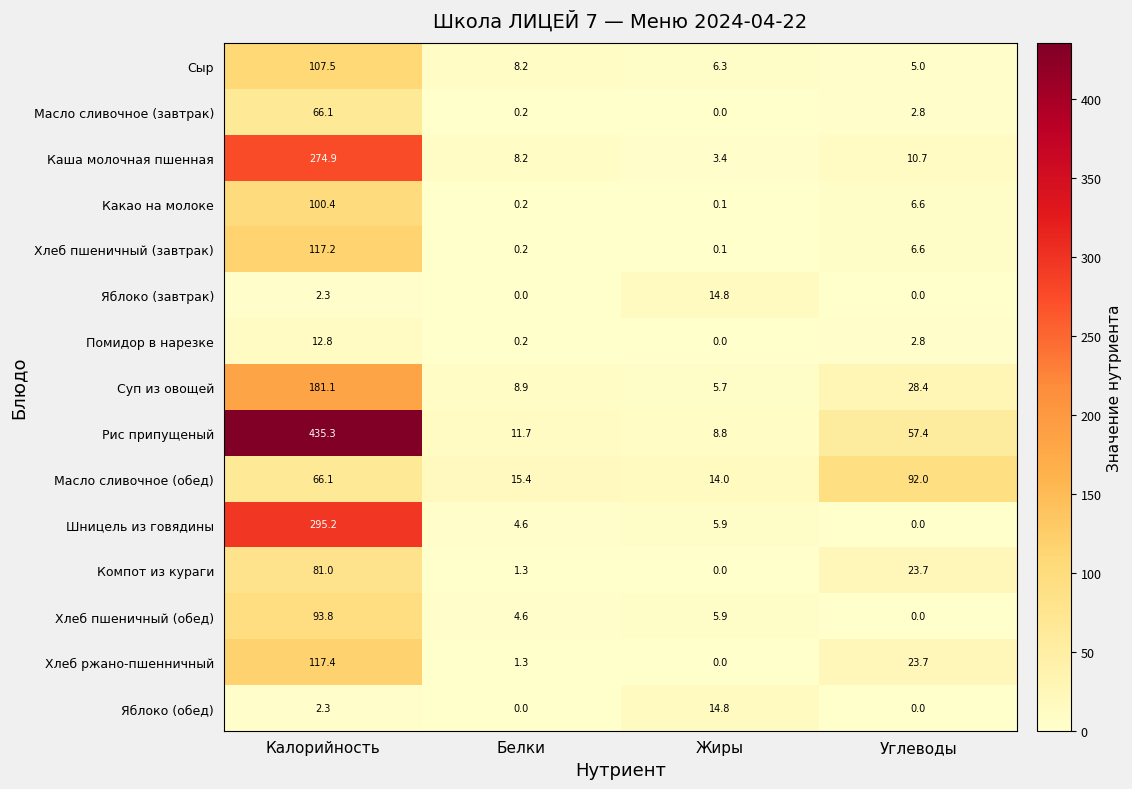

What is the difference between the maximum and minimum values in the Масло сливочное (завтрак) series?

66.1